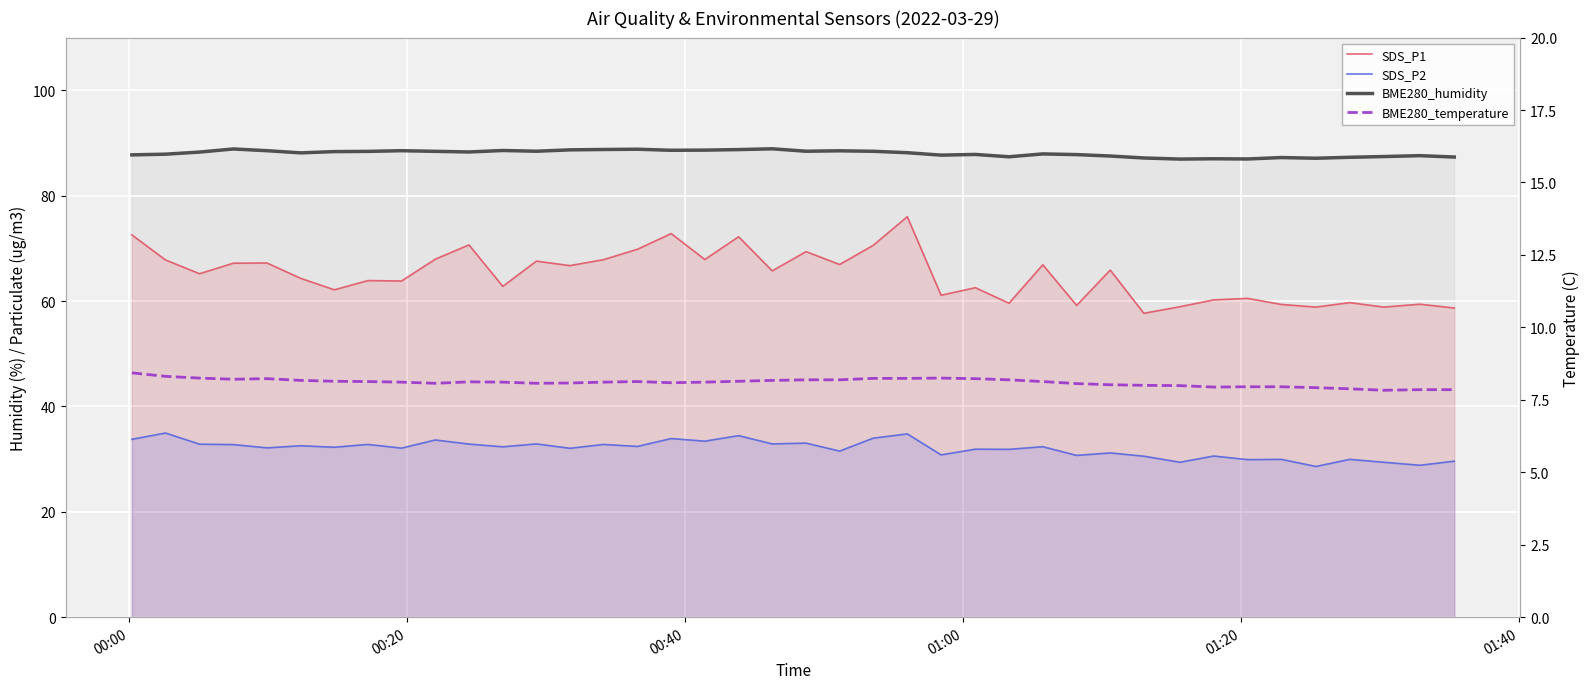

What is the difference between the second highest and second lowest values in the BME280_humidity series?

1.9